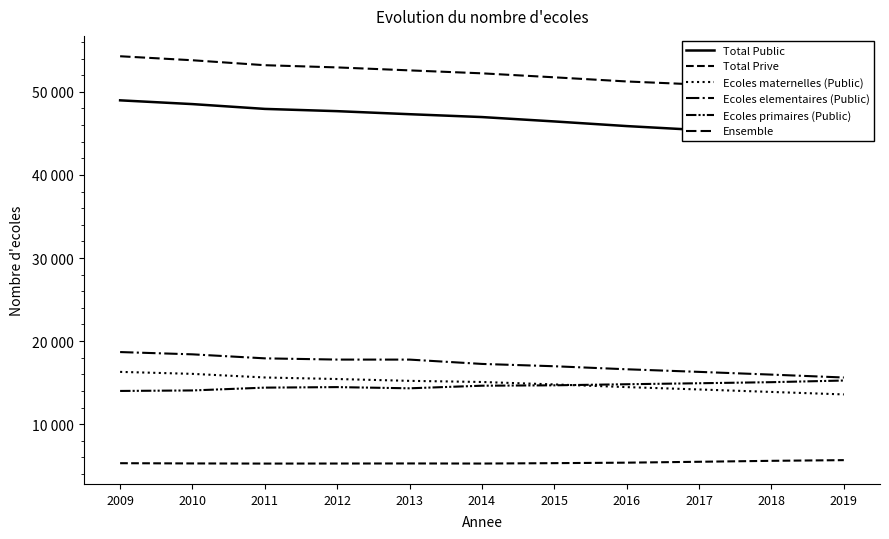

How many categories are shown in the chart?

11